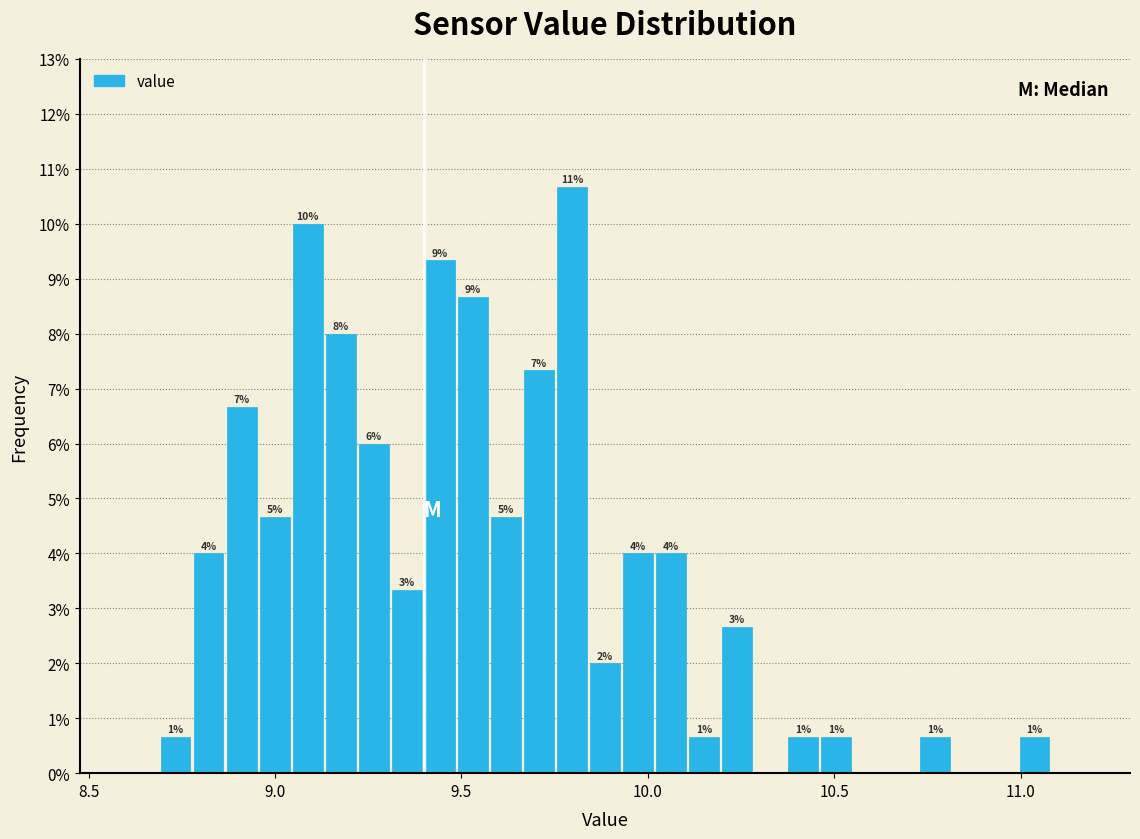

Read against the x-axis, roughly where is the centre of the tallest bar?

9.80